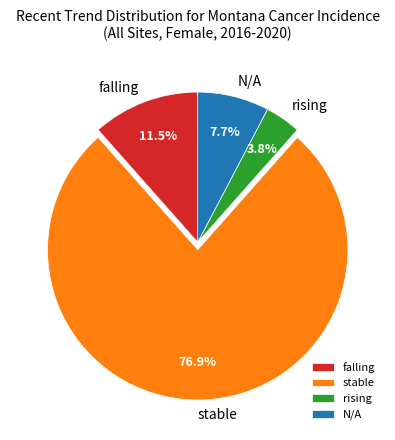

To the nearest percent, what is the average slice percentage?

25%